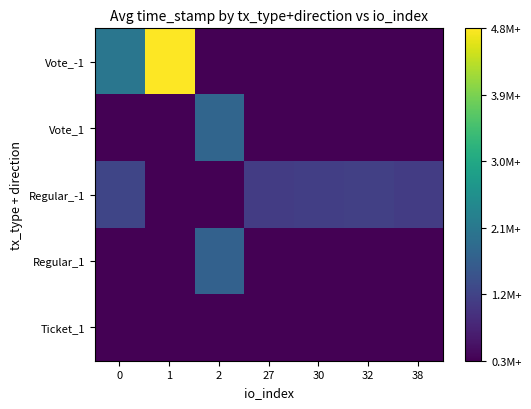

Reading left to right, what are all the values shown in this chart?

Vote_-1: 0=1553092450	1=1555786306	2=1551341058	27=1551341058	30=1551341058	32=1551341058	38=1551341058
Vote_1: 0=1551341058	1=1551341058	2=1552796383	27=1551341058	30=1551341058	32=1551341058	38=1551341058
Regular_-1: 0=1552269293	1=1551341058	2=1551341058	27=1552128833	30=1552163537	32=1552179071	38=1552131655
Regular_1: 0=1551341058	1=1551341058	2=1552721346	27=1551341058	30=1551341058	32=1551341058	38=1551341058
Ticket_1: 0=1551341058	1=1551341058	2=1551341058	27=1551341058	30=1551341058	32=1551341058	38=1551341058